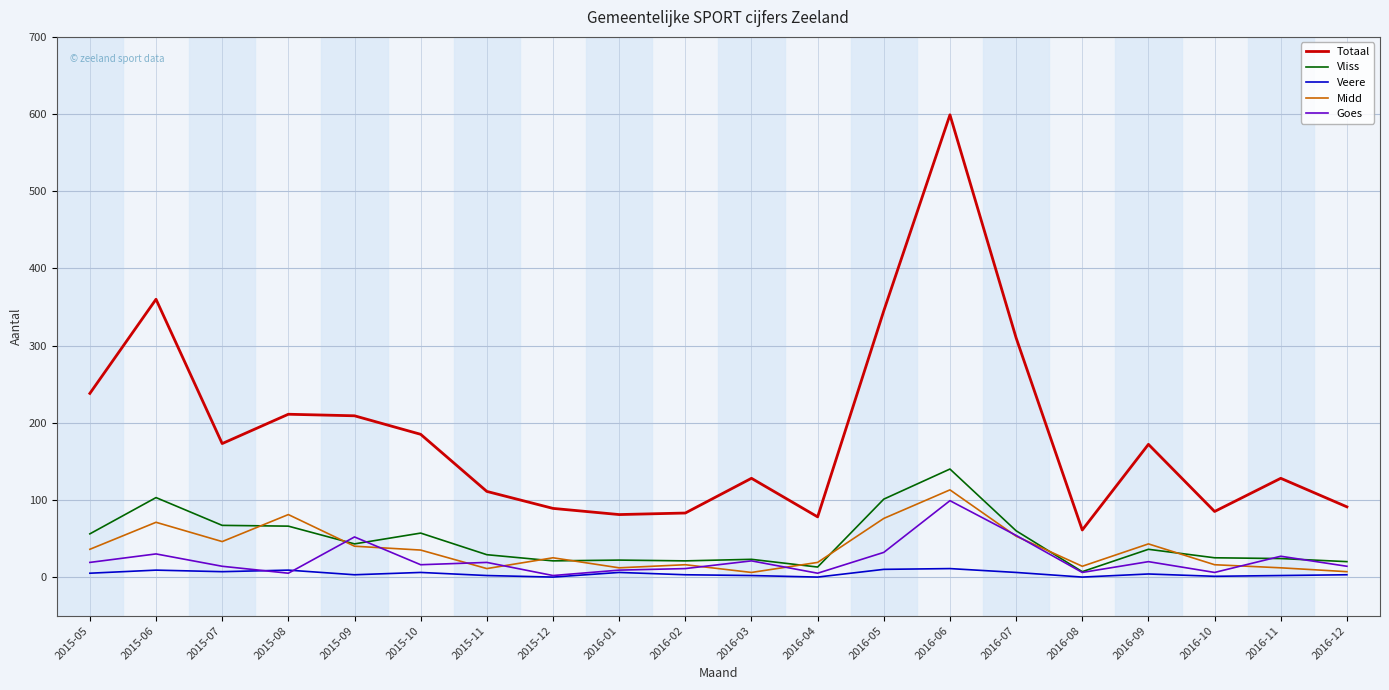

In Vliss, how many points are lower than both neighbors (excluding endpoints)?

5